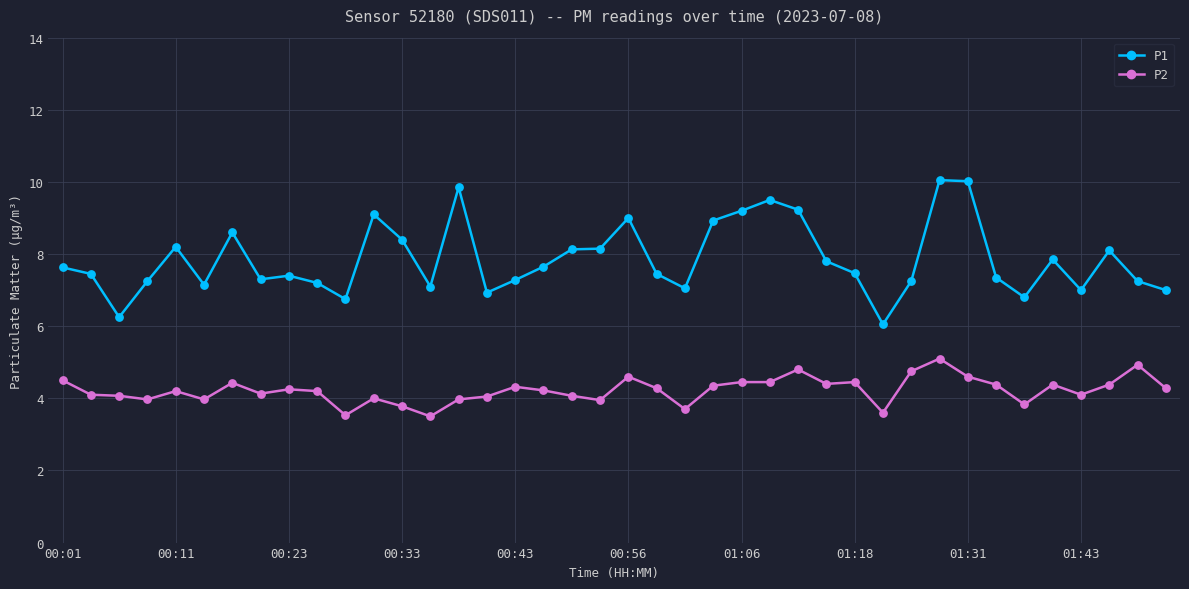

Which series has the largest total across all categories?

P1